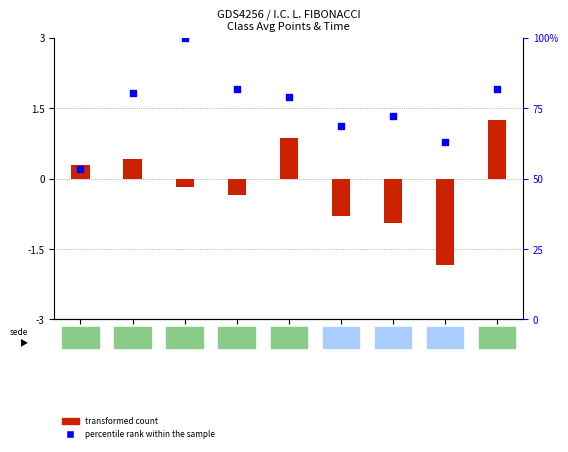

Which series has the widest spread of Y values?

percentile rank within the sample